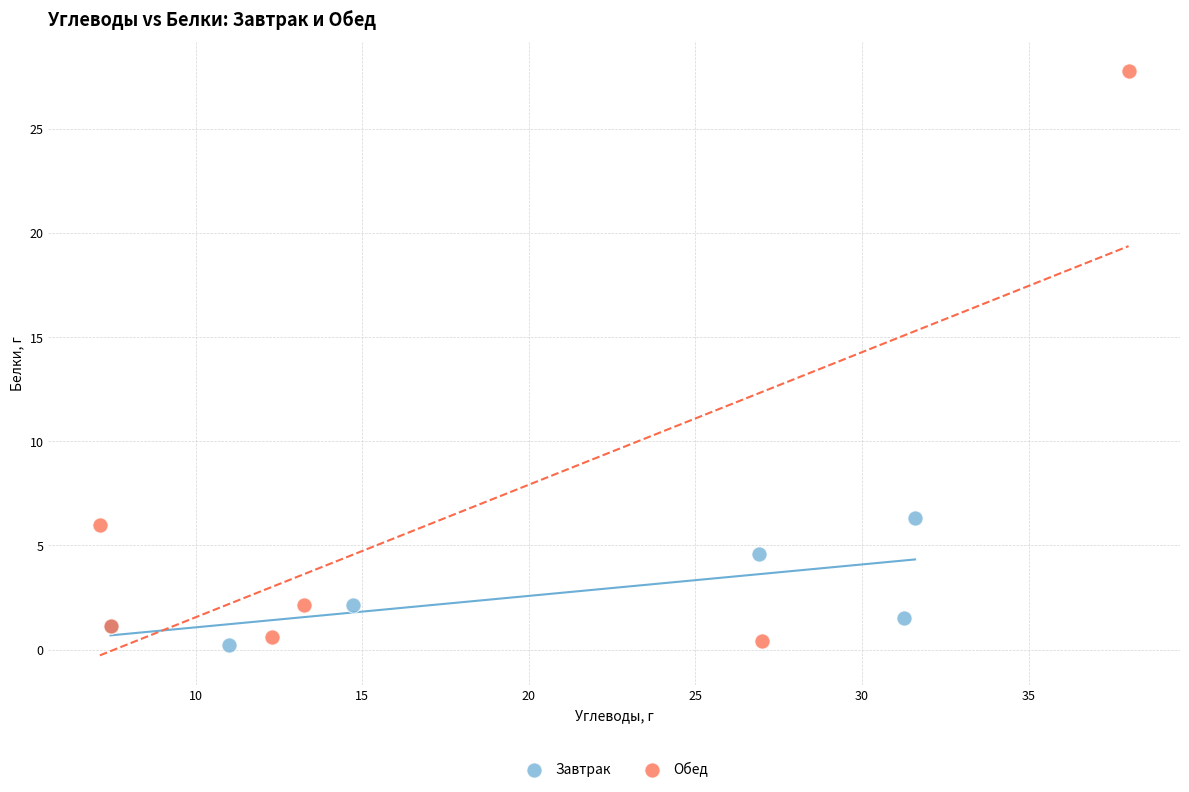

Which series contains the highest Y value?

Обед